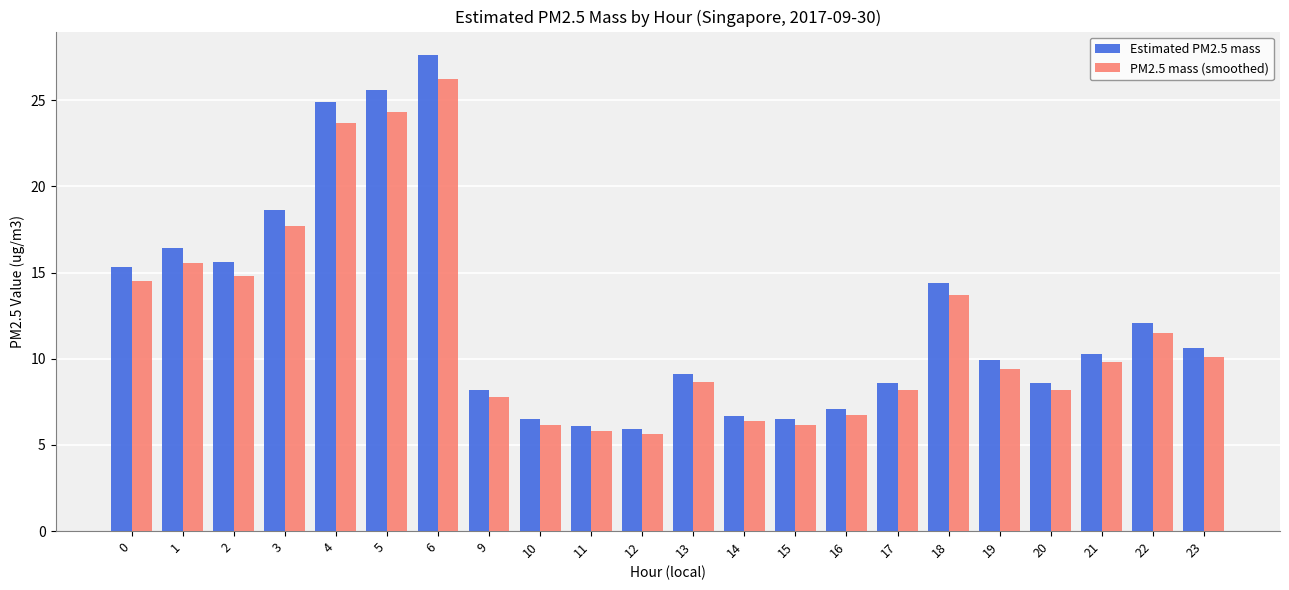

What is the approximate value of Estimated PM2.5 mass at 19?

9.9